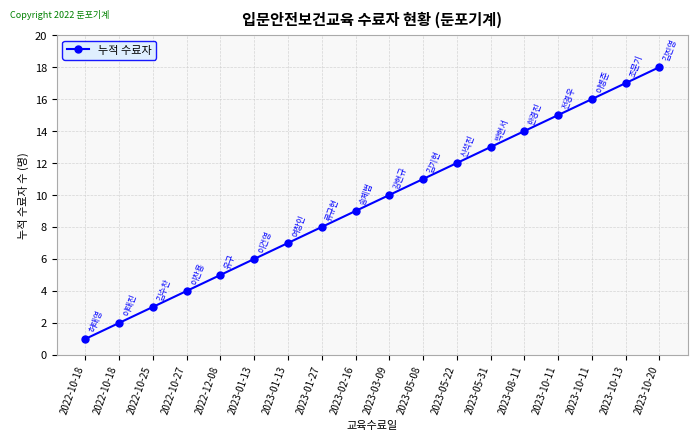

How many values are below 10?

9